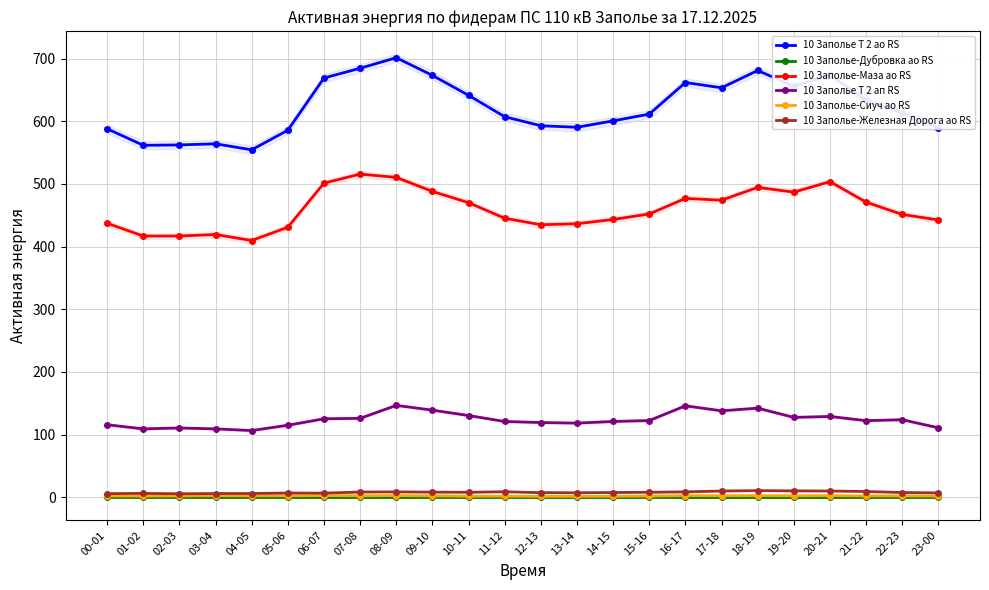

What are all the series names shown in the legend?

10 Заполье Т 2 ао RS, 10 Заполье-Дубровка ао RS, 10 Заполье-Маза ао RS, 10 Заполье Т 2 ап RS, 10 Заполье-Сиуч ао RS, 10 Заполье-Железная Дорога ао RS